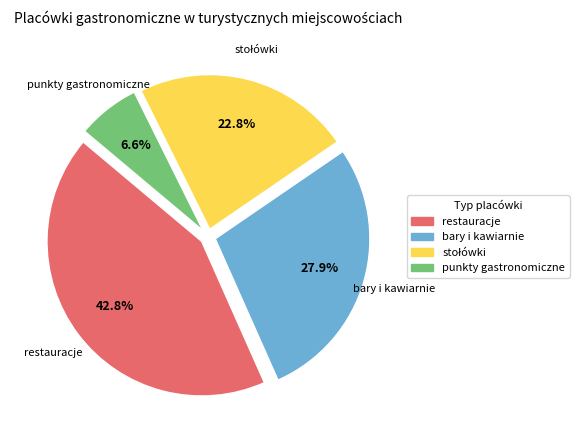

To the nearest percent, what is the average slice percentage?

25%